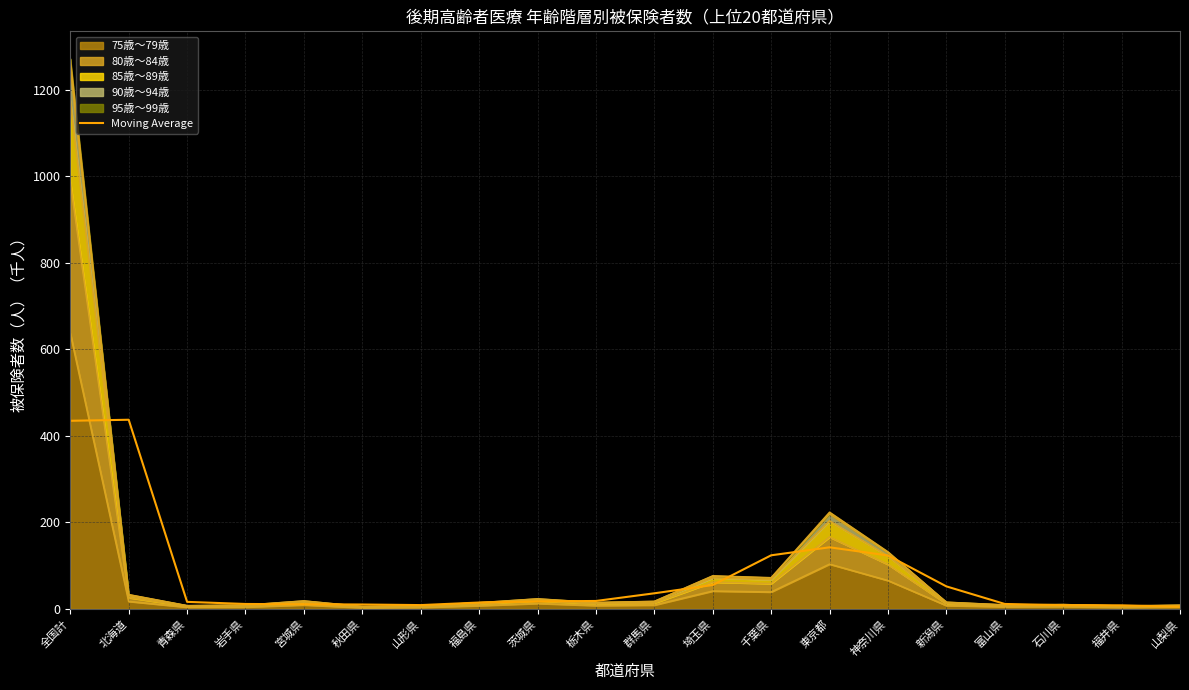

What is the label of the 5th point from the right?

新潟県